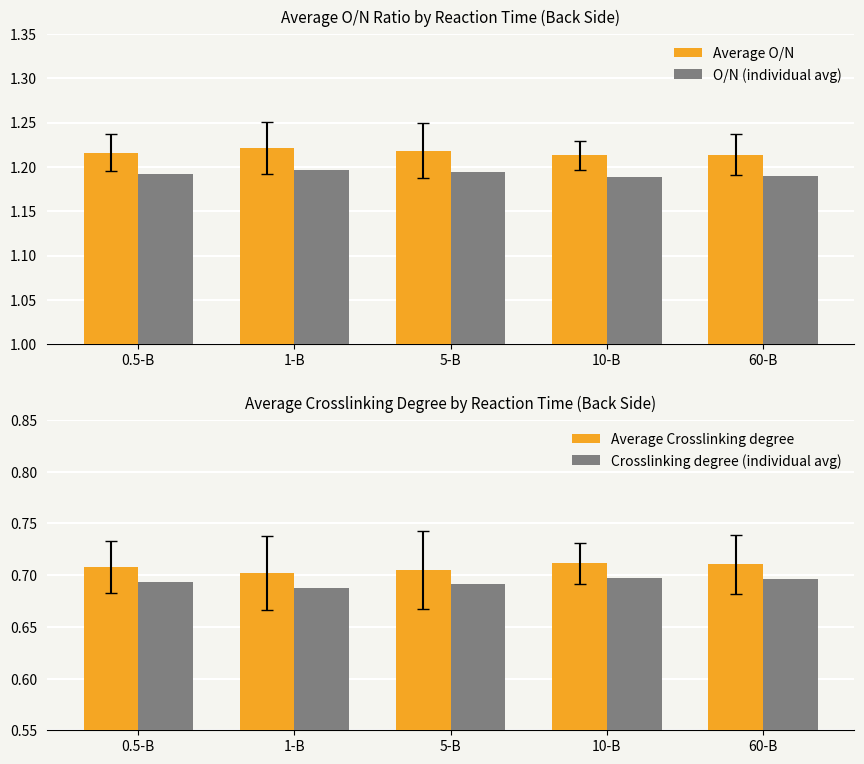

What are all the series names shown in the legend?

Average O/N, O/N (individual avg), Average Crosslinking degree, Crosslinking degree (individual avg)